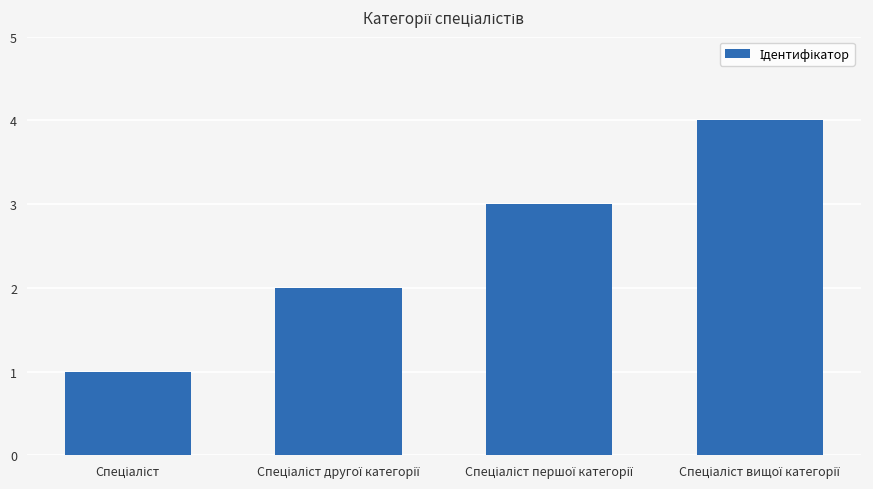

What is the greatest value displayed?

4